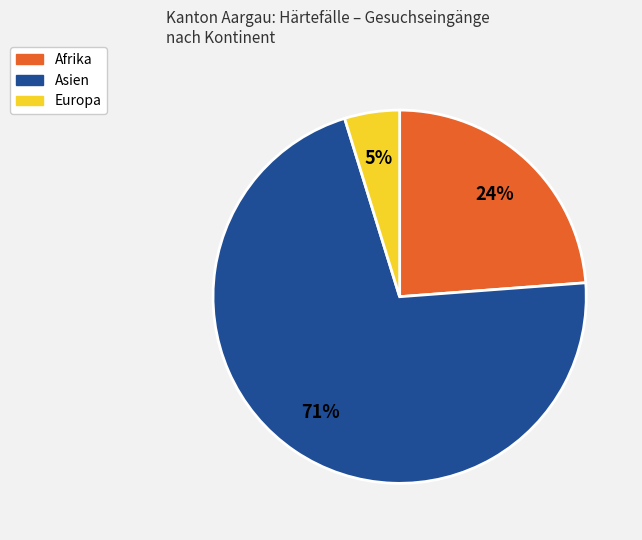

To the nearest percent, what percentage of the pie is Europa?

5%